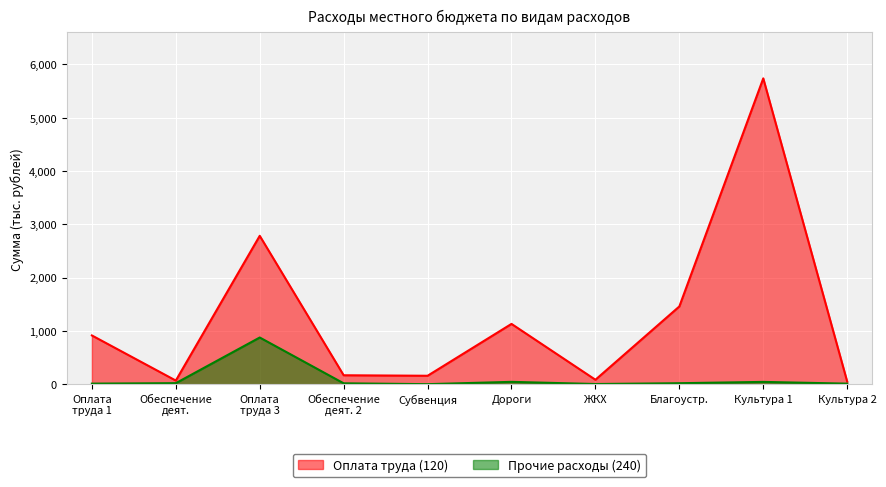

What is the change in value from Субвенция to Дороги?

+973.3